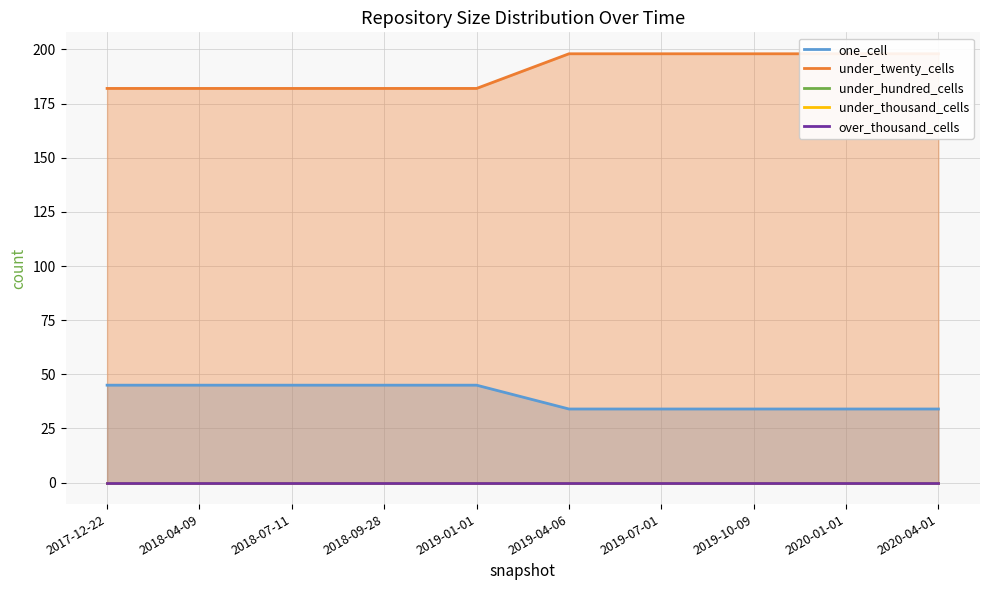

What is the label of the 3rd point from the left?

2018-07-11